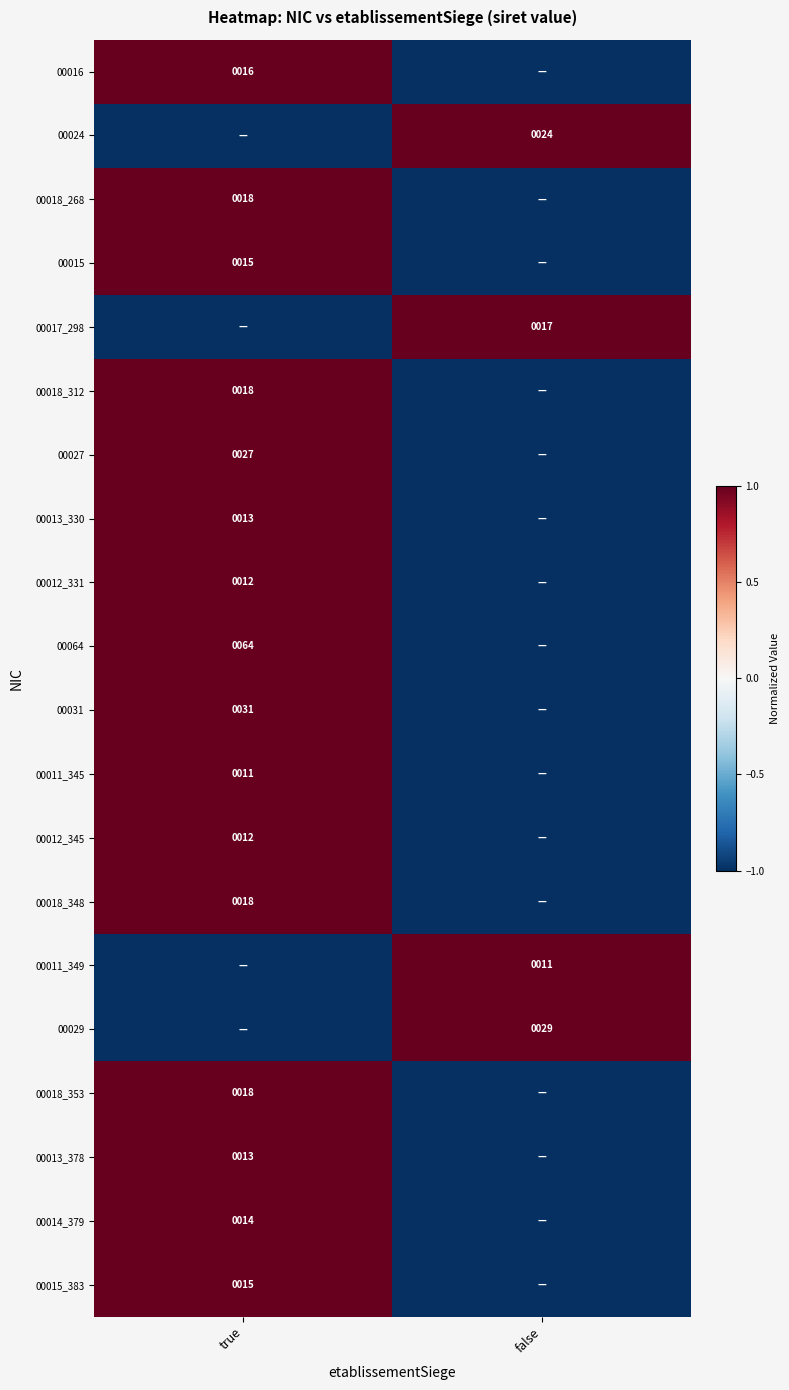

Count the number of data series in this chart.

20